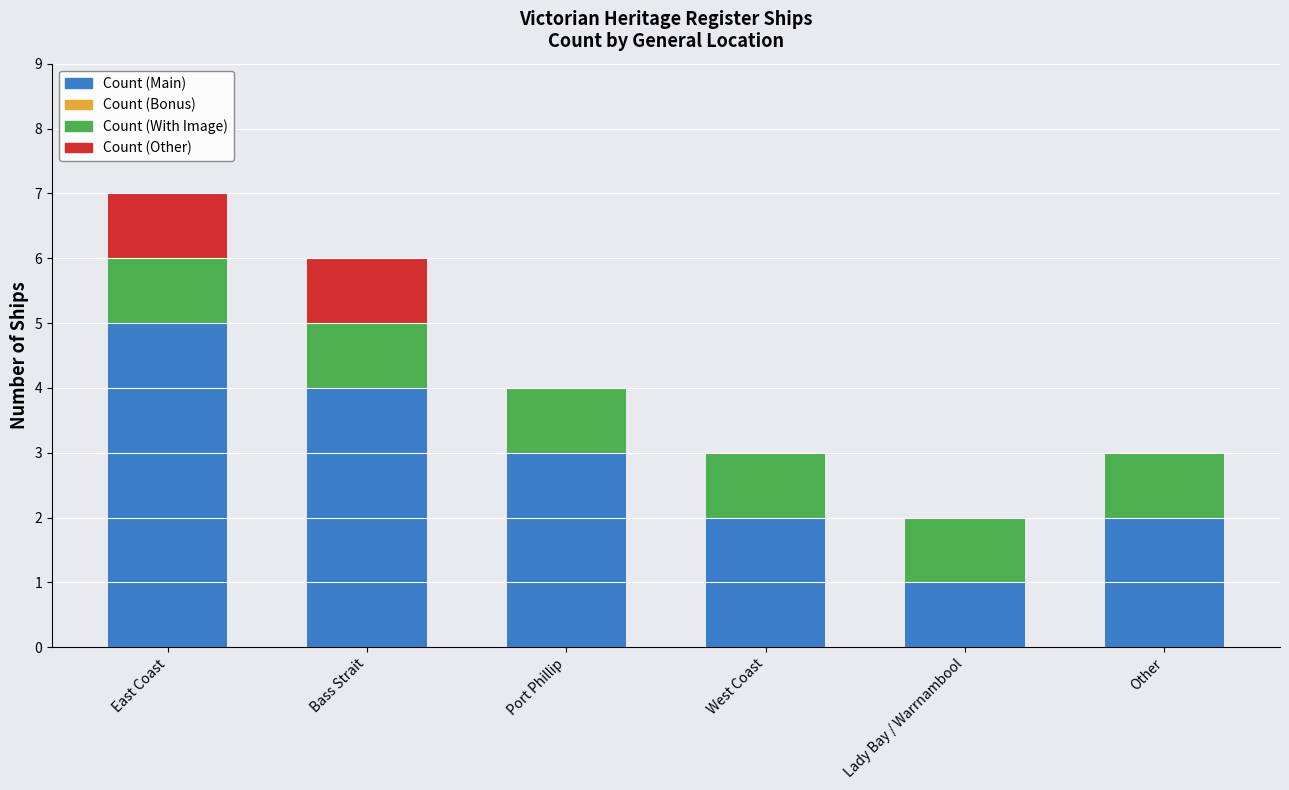

Reading left to right, what are the values for Count (Main)?

East Coast=5	Bass Strait=4	Port Phillip=3	West Coast=2	Lady Bay / Warrnambool=1	Other=2